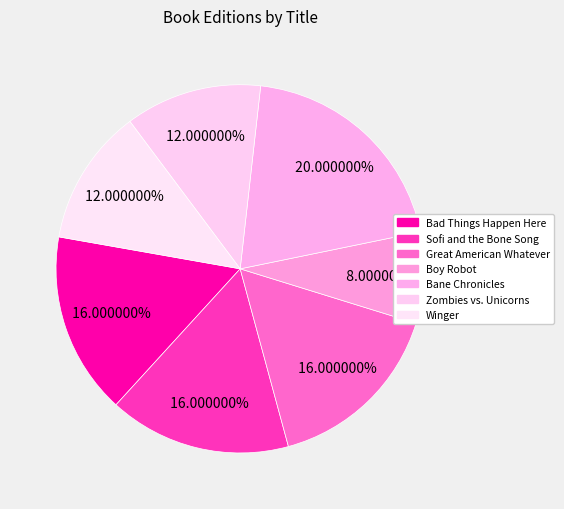

What is the ratio of the value at Bane Chronicles to the value at Great American Whatever?

1.2